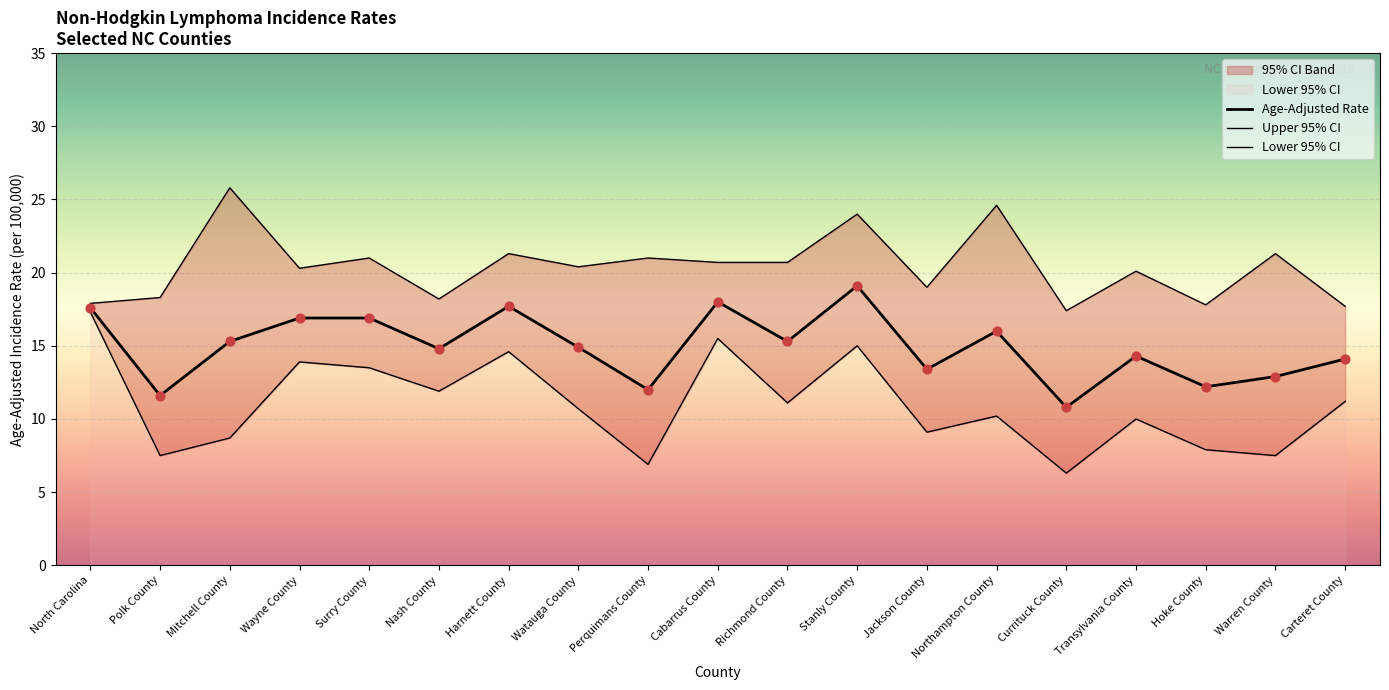

At which category is the sum across all series the highest?

Stanly County